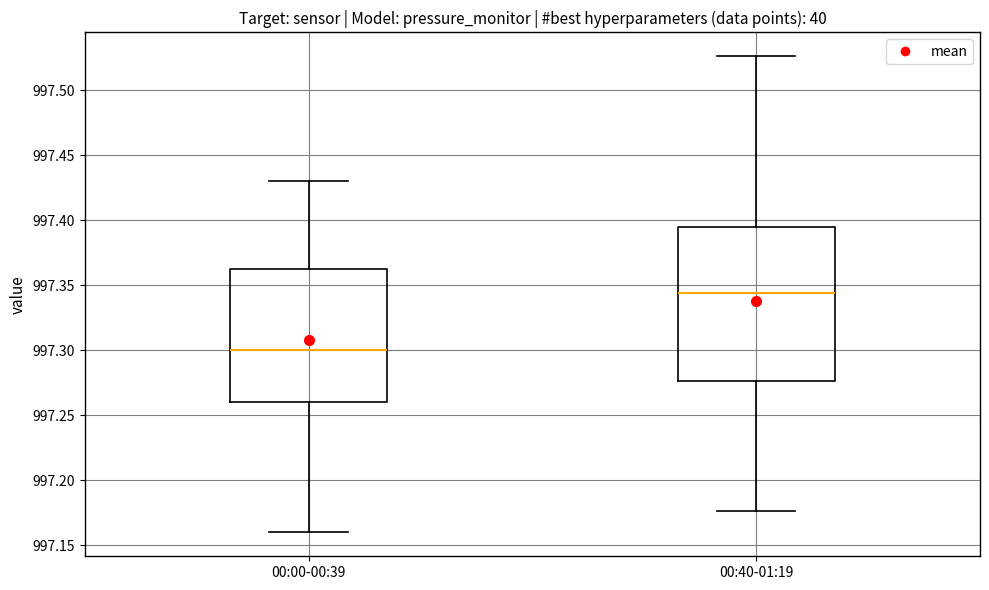

Reading left to right, transcribe this box plot: for each box, give where its median line is, the range the box spans, and where its two whiskers end, as read against the y-axis. The values are not printed on the chart, so give them approximately, as read against the axis.

00:00-00:39: median 997.300, box 997.260 to 997.365, whiskers 997.160 to 997.430
00:40-01:19: median 997.345, box 997.275 to 997.395, whiskers 997.175 to 997.525